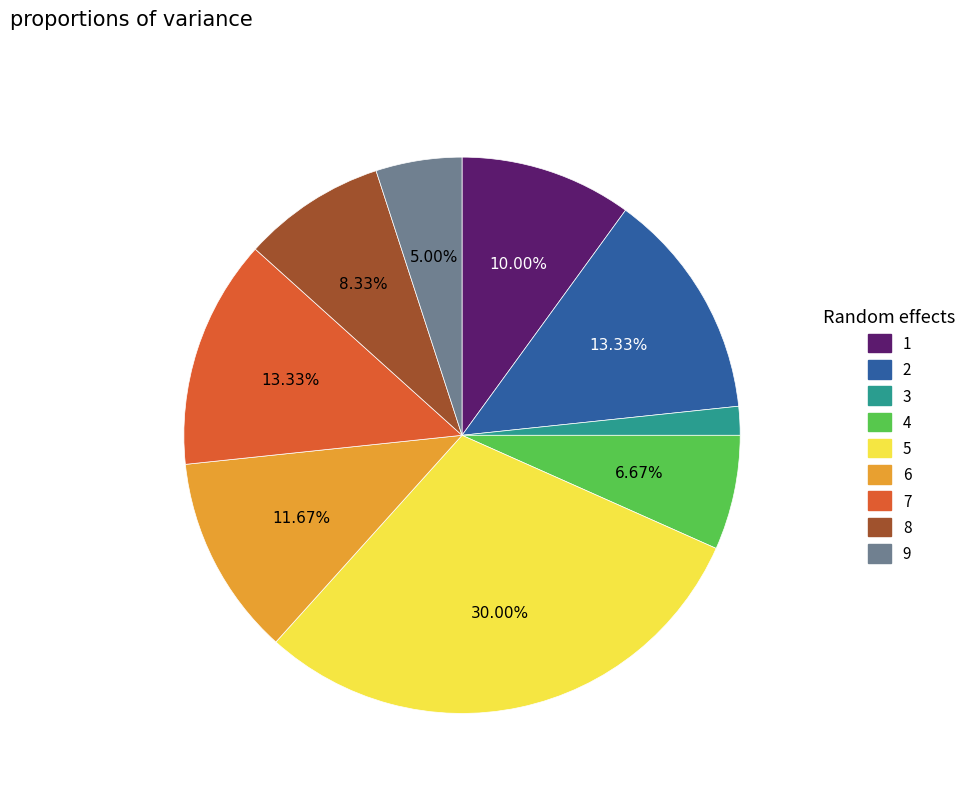

Is there a majority slice in this chart?

No